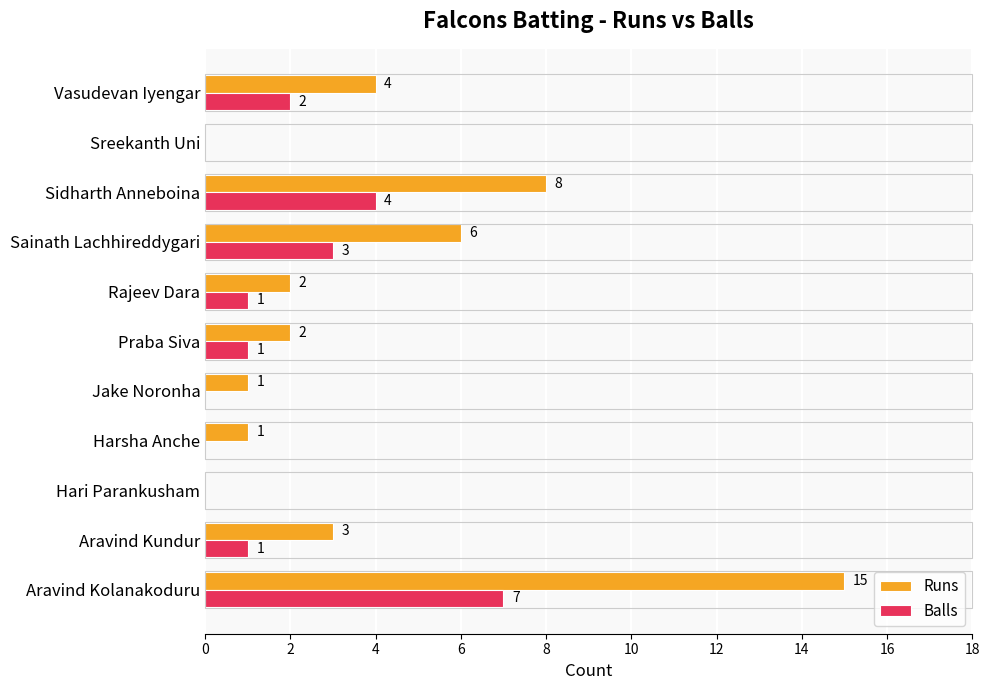

Which series has the largest total across all categories?

Runs